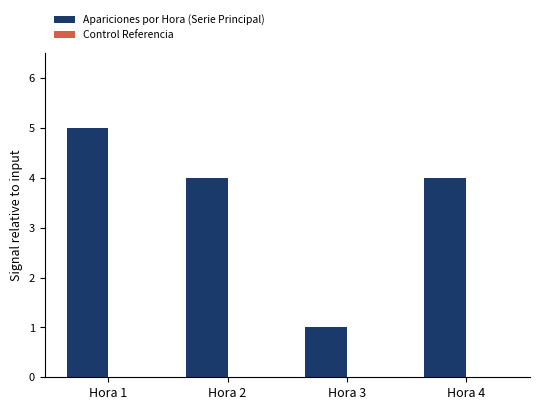

Reading left to right, what are all the values shown in this chart?

5	4	1	4